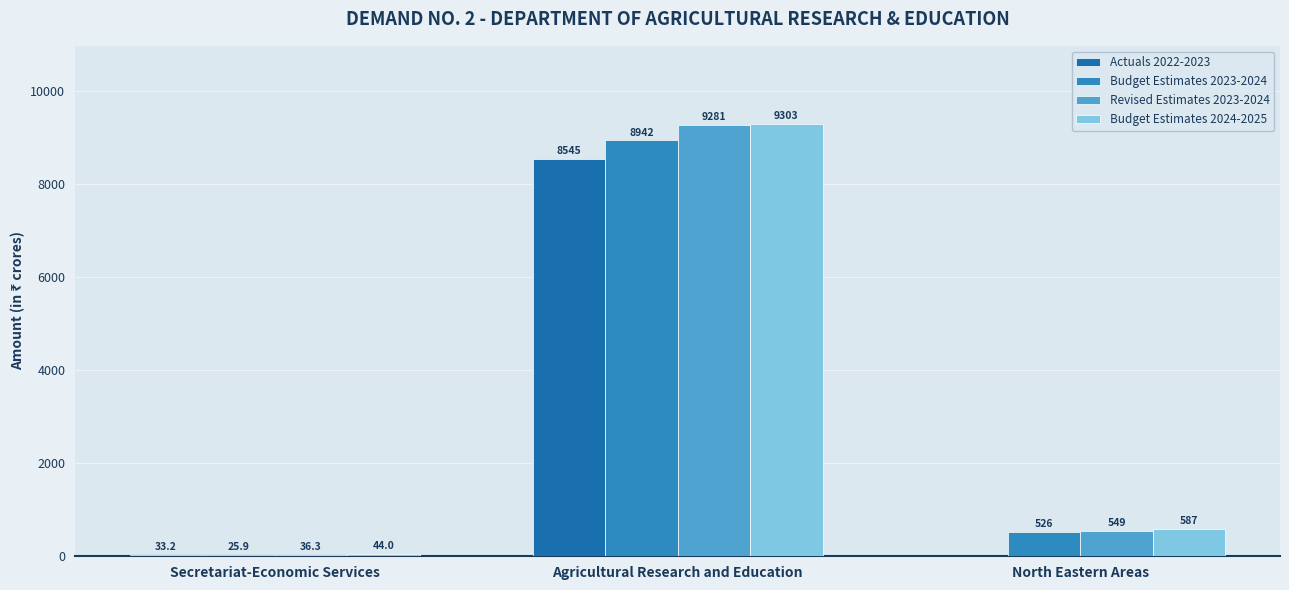

The value of Actuals 2022-2023 at Secretariat-Economic Services is 33.2. True or false?

True